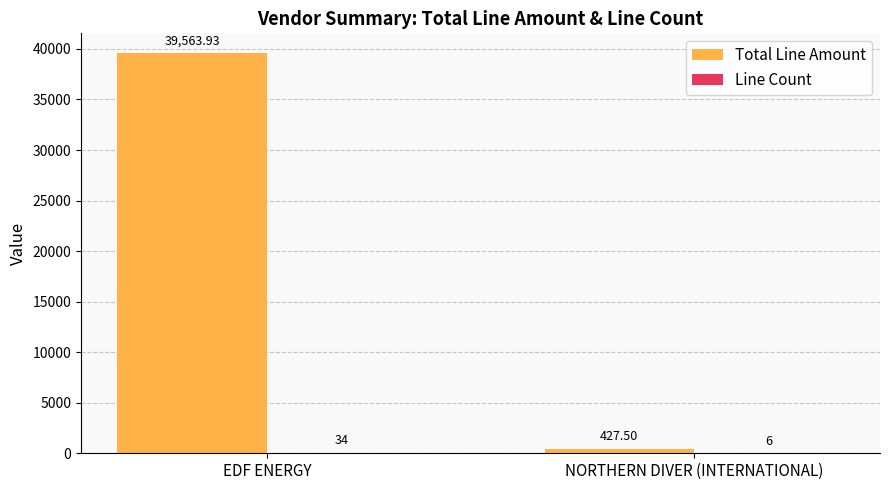

Does the chart contain stacked bars?

No